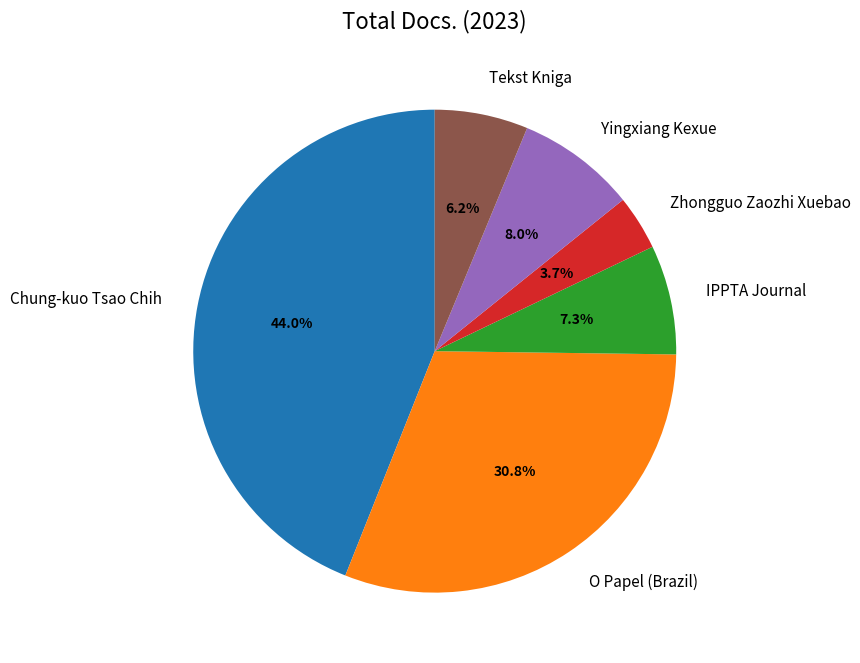

Which has a higher value, Yingxiang Kexue or O Papel (Brazil)?

O Papel (Brazil)